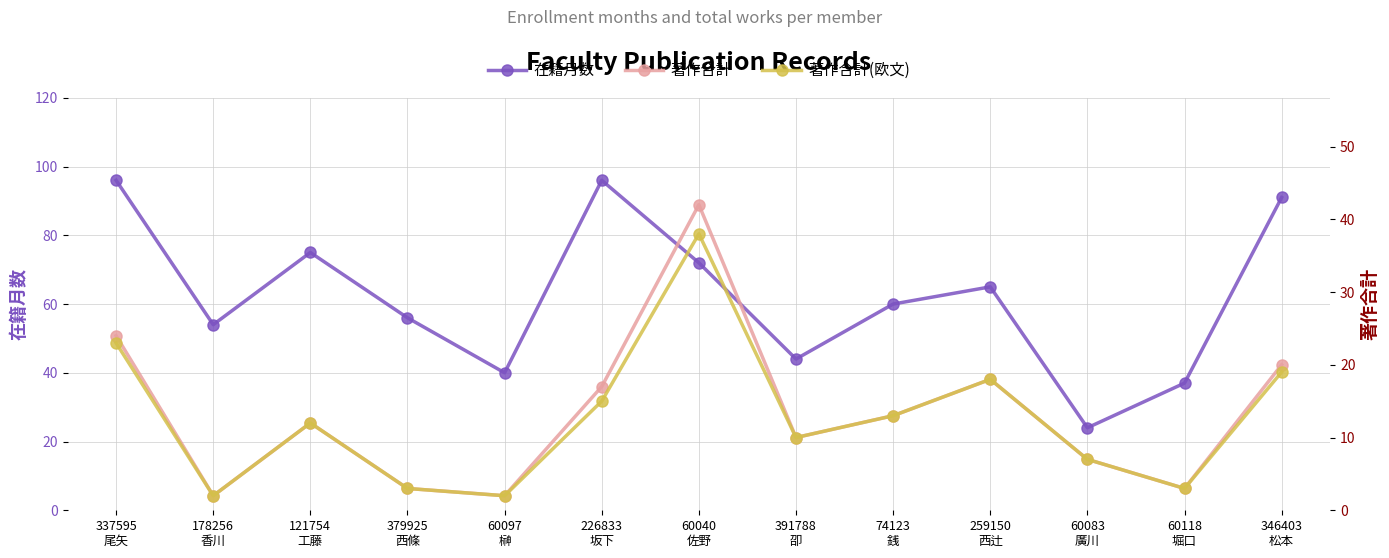

What is the difference between the maximum and minimum values in the 在籍月数 series?

72